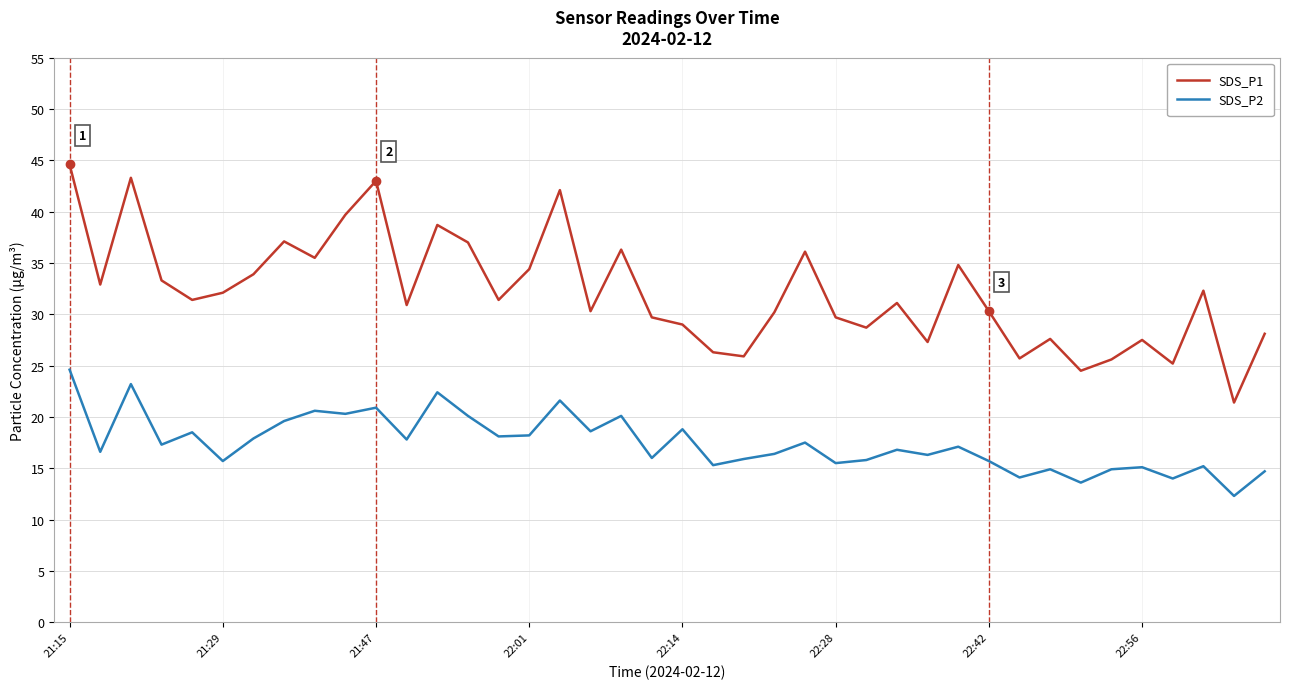

What is the smallest value displayed?

12.3